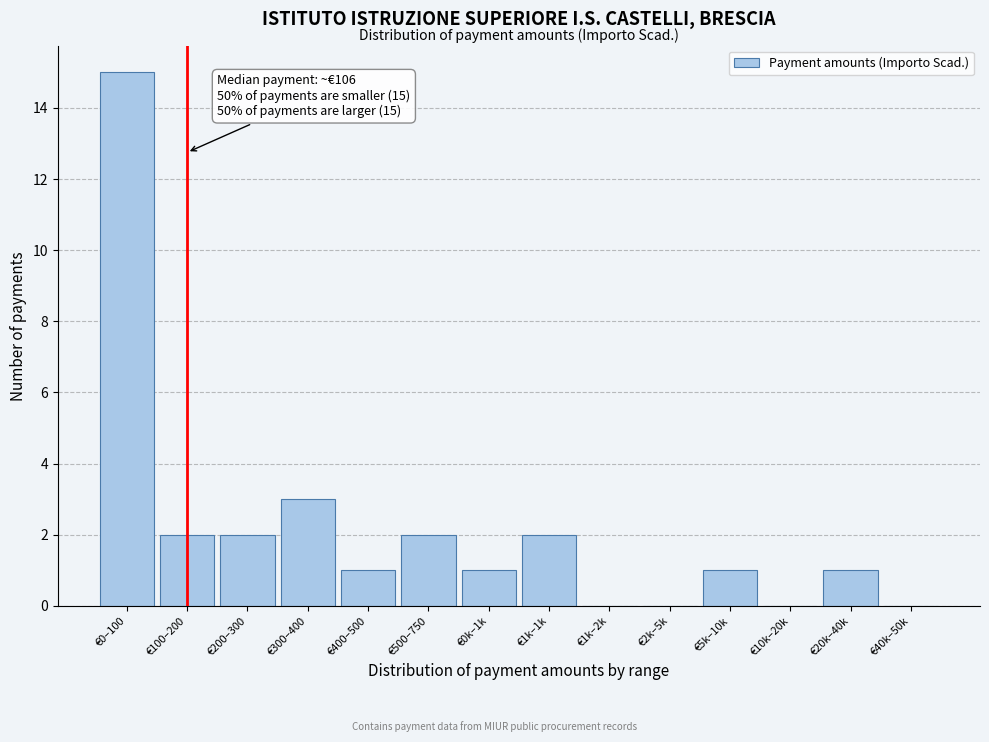

Reading left to right, transcribe all the data shown in this chart.

€0–100=15	€100–200=2	€200–300=2	€300–400=3	€400–500=1	€500–750=2	€0k–1k=1	€1k–1k=2	€1k–2k=0	€2k–5k=0	€5k–10k=1	€10k–20k=0	€20k–40k=1	€40k–50k=0